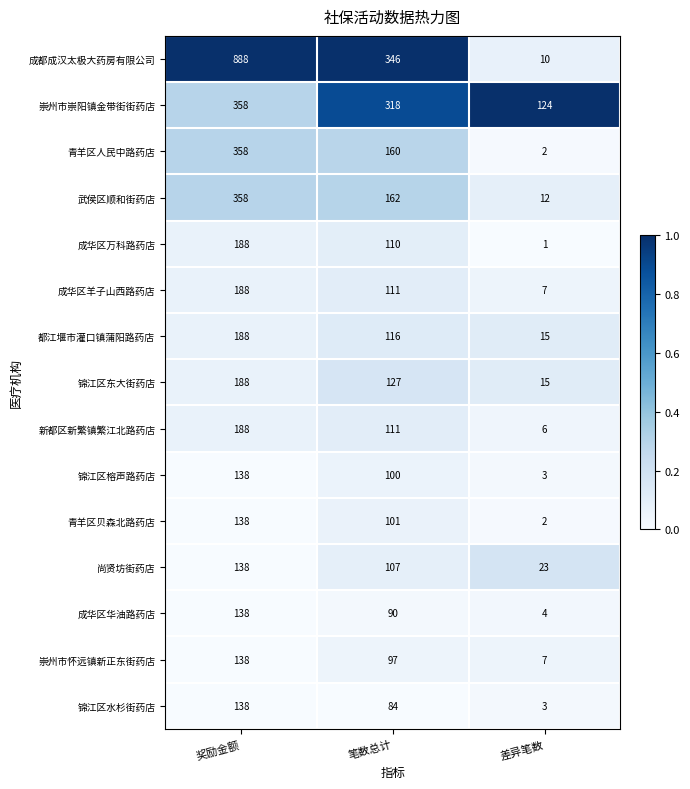

What is the sum of the 锦江区水杉街药店 values at 笔数总计 and 差异笔数?

87